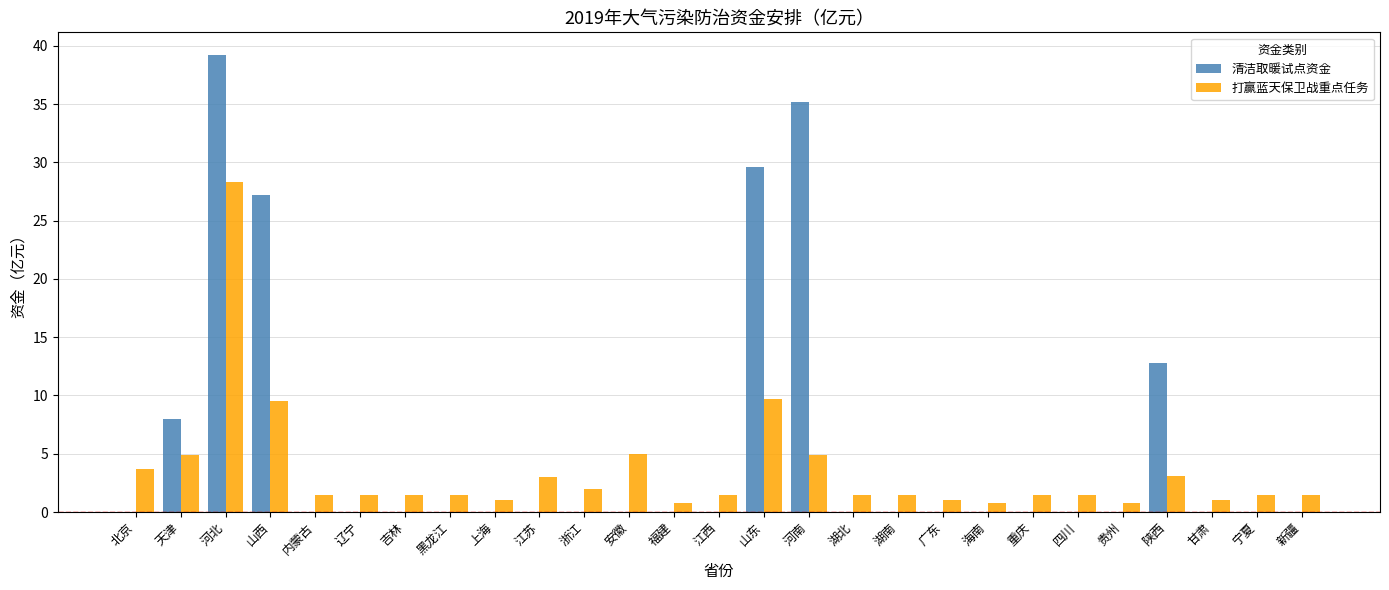

At which label is 清洁取暖试点资金 closest to 19?

陕西